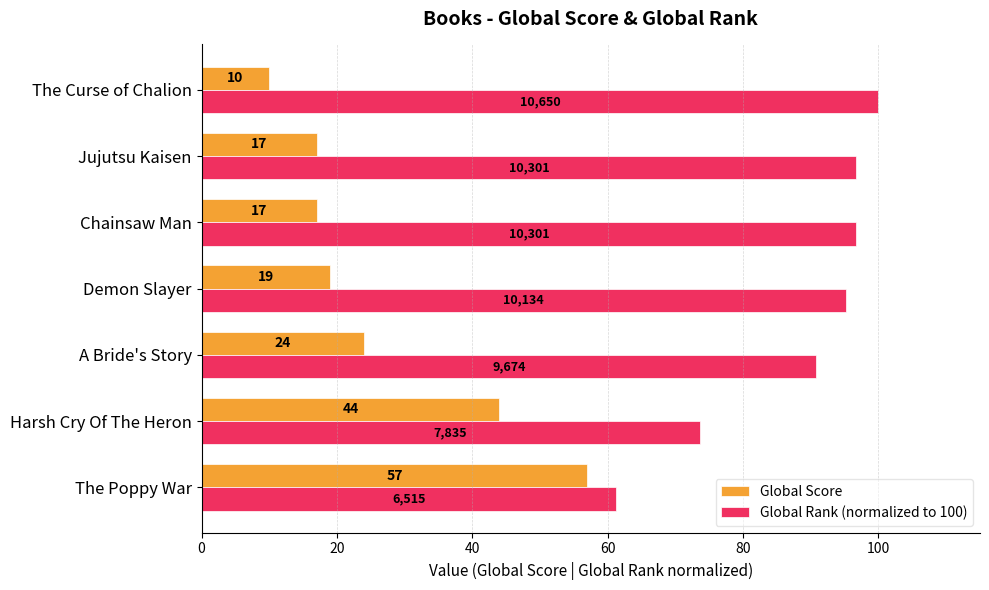

List the series in order of their overall mean, lowest first.

Global Score, Global Rank (normalized to 100)